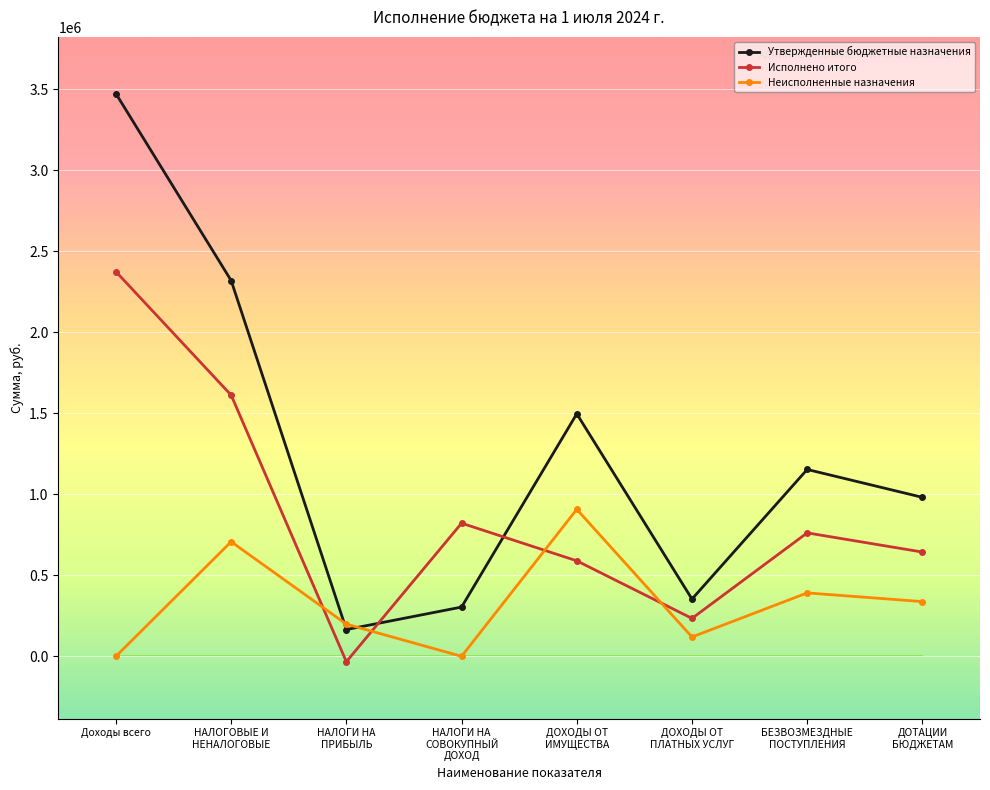

What is the greatest value displayed?

3473623.0